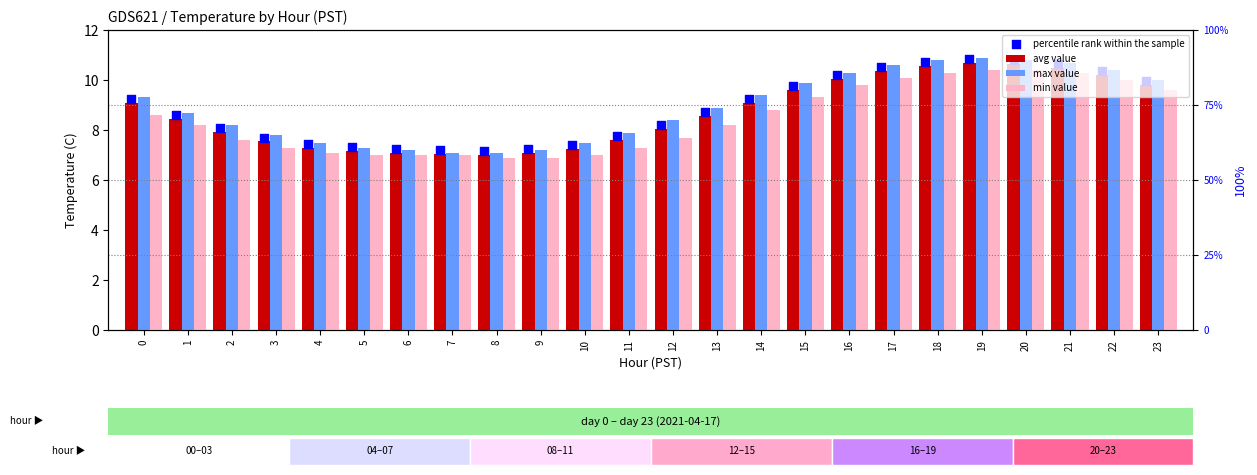

Which series reaches the minimum Y coordinate?

min value